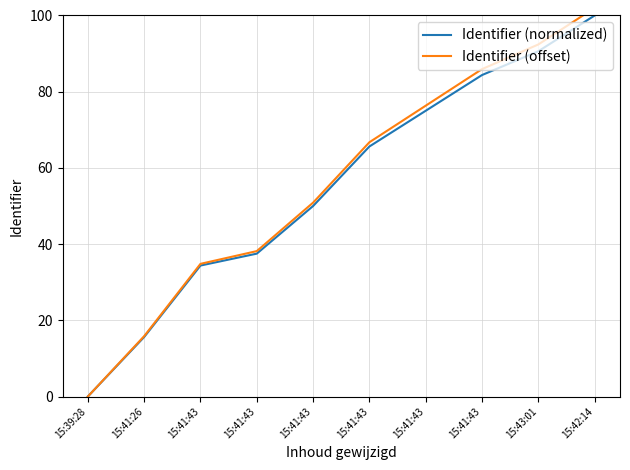

Reading left to right, what are all the values shown in this chart?

Identifier (normalized): 0.0	15.6	34.4	37.5	50.0	65.6	75.0	84.4	90.6	100.0
Identifier (offset): 0.0	15.8	34.8	38.2	50.9	66.7	76.3	85.9	92.4	102.0